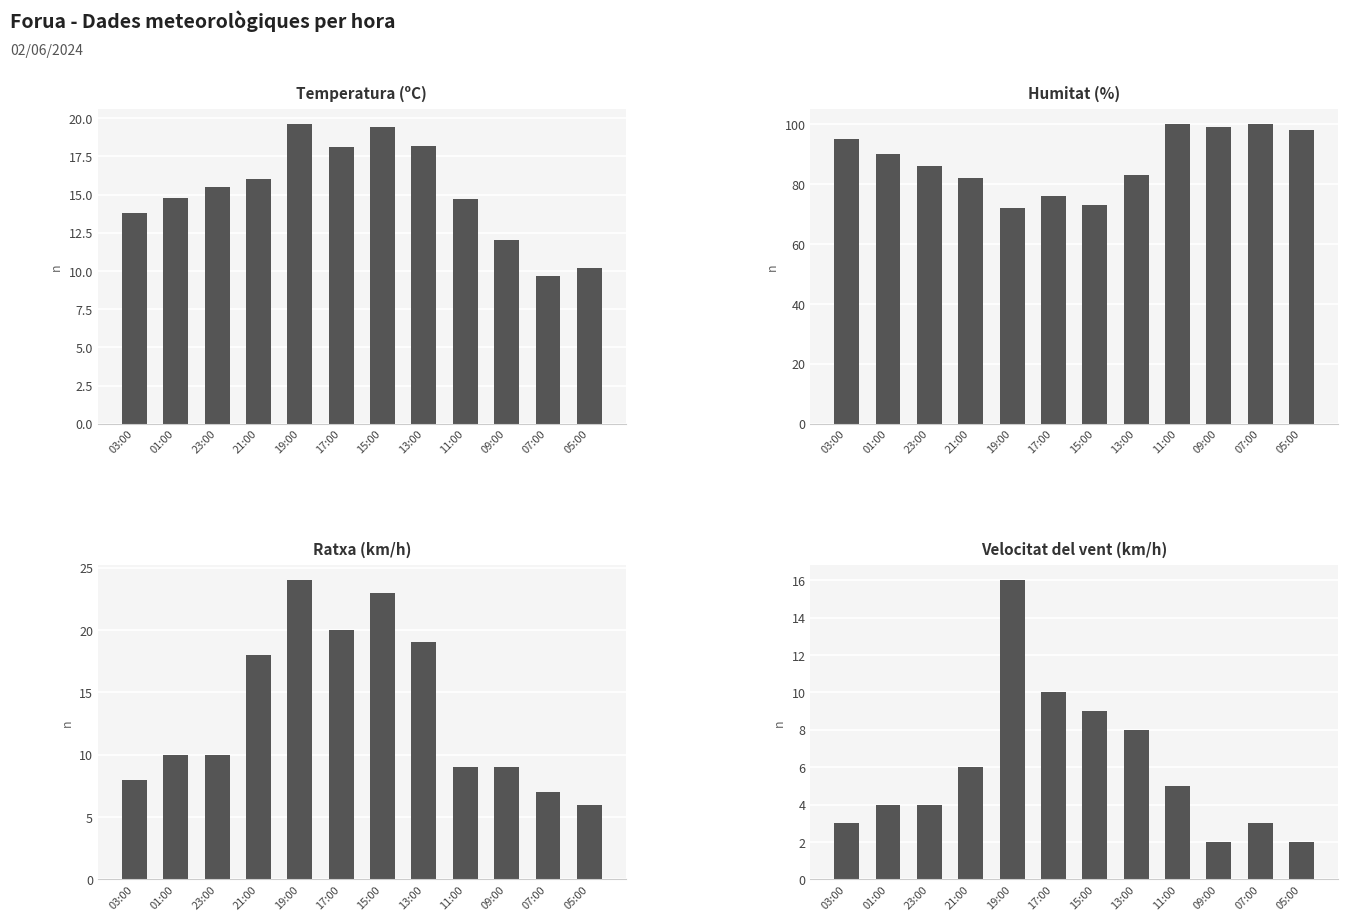

Which series has the widest spread of values?

Humitat (%)